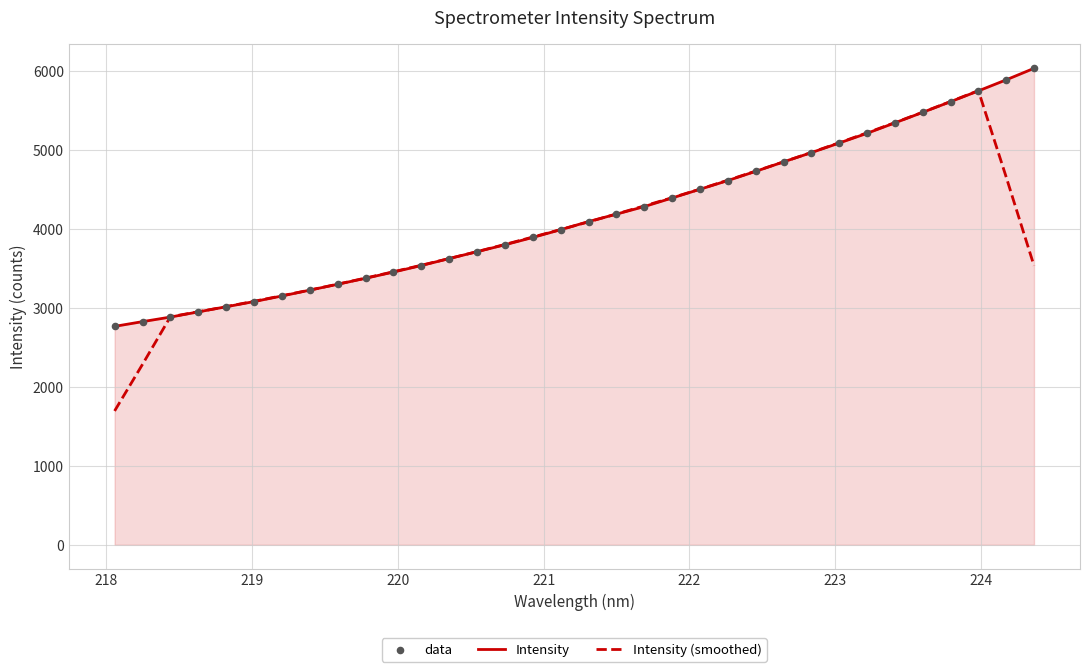

Which series has the widest spread of values?

Intensity (smoothed)